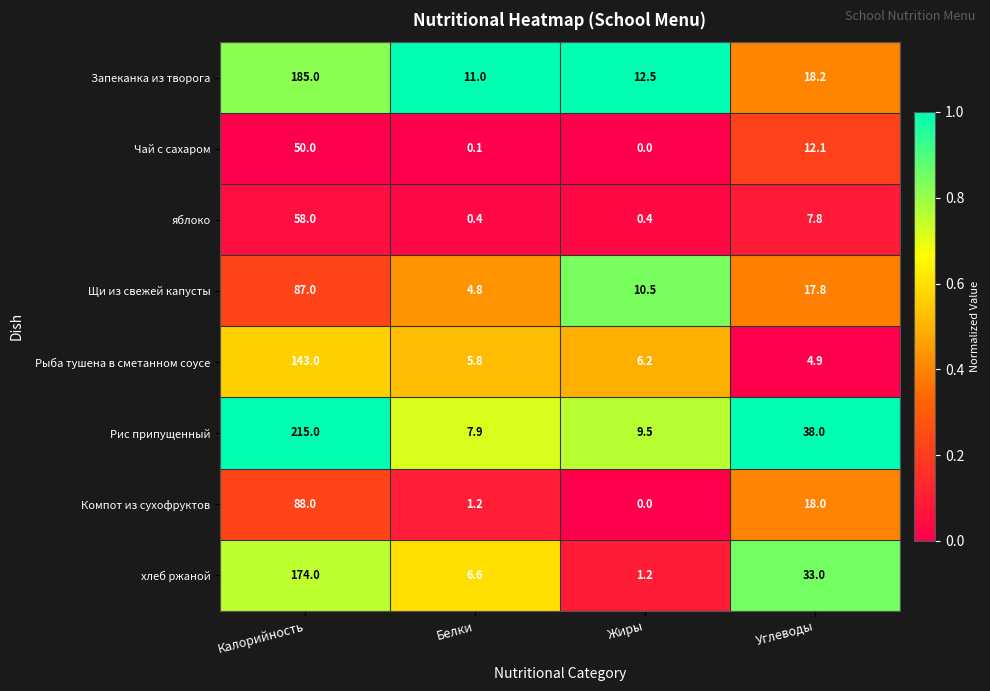

What is the spread (max minus min) of values at Белки?

10.9